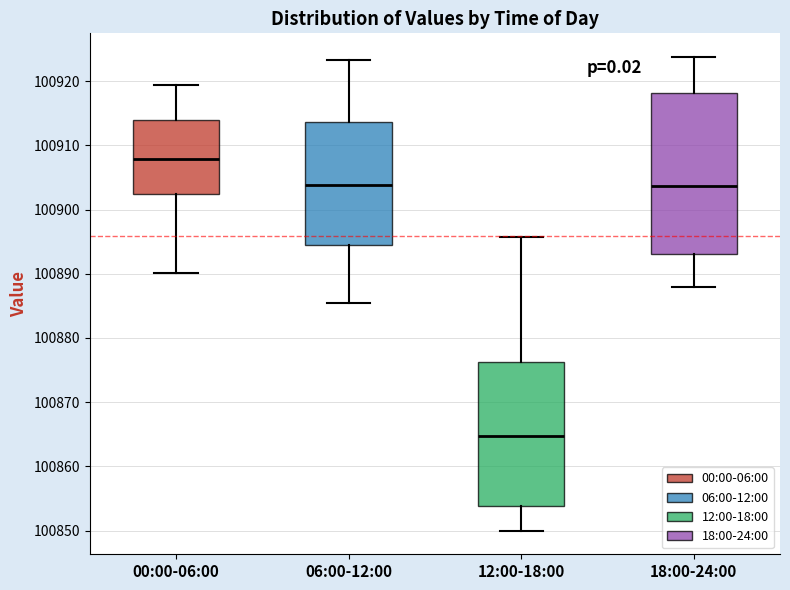

Reading left to right, read every box against the y-axis: the position of its median line, the range the box covers, and the ends of its whiskers. The values are not printed on the chart, so give them approximately, as read against the axis.

00:00-06:00: median 100908, box 100902 to 100914, whiskers 100890 to 100919
06:00-12:00: median 100904, box 100895 to 100914, whiskers 100886 to 100923
12:00-18:00: median 100865, box 100854 to 100876, whiskers 100850 to 100896
18:00-24:00: median 100904, box 100893 to 100918, whiskers 100888 to 100924